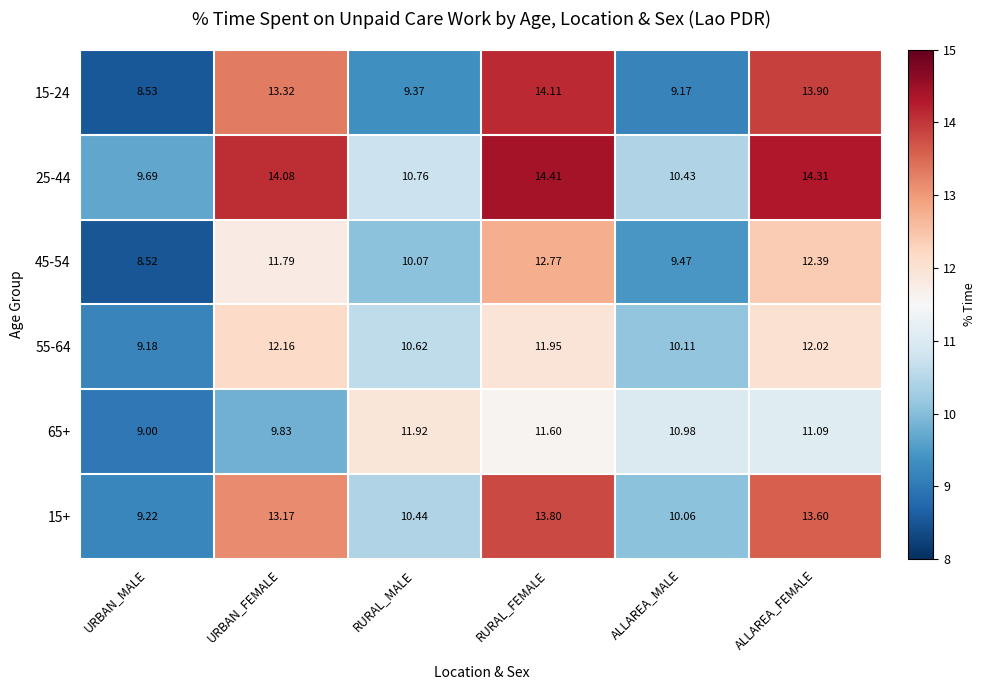

Rank the categories by 15-24 value from lowest to highest.

URBAN_MALE, ALLAREA_MALE, RURAL_MALE, URBAN_FEMALE, ALLAREA_FEMALE, RURAL_FEMALE